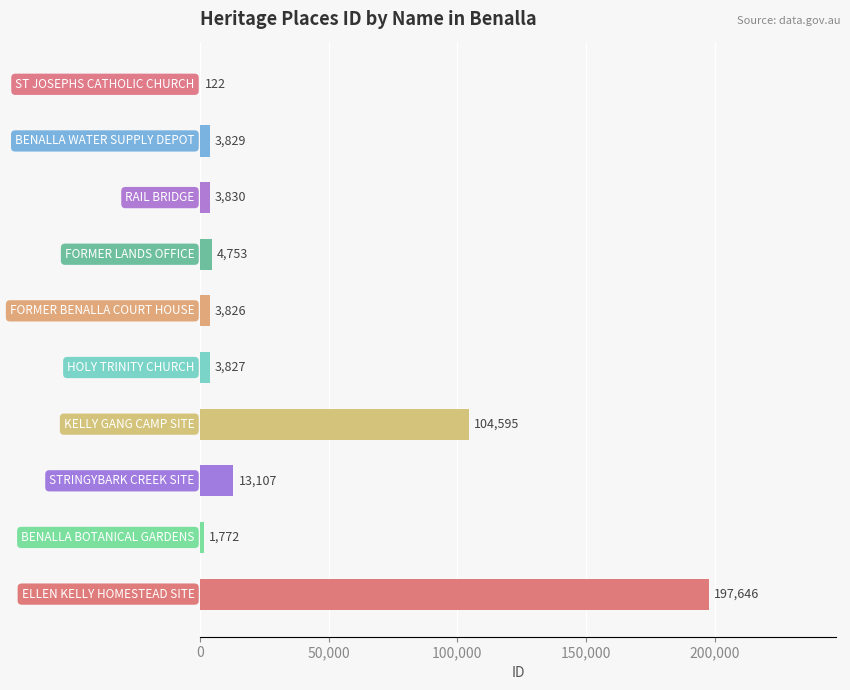

Count the number of categories in the chart.

10